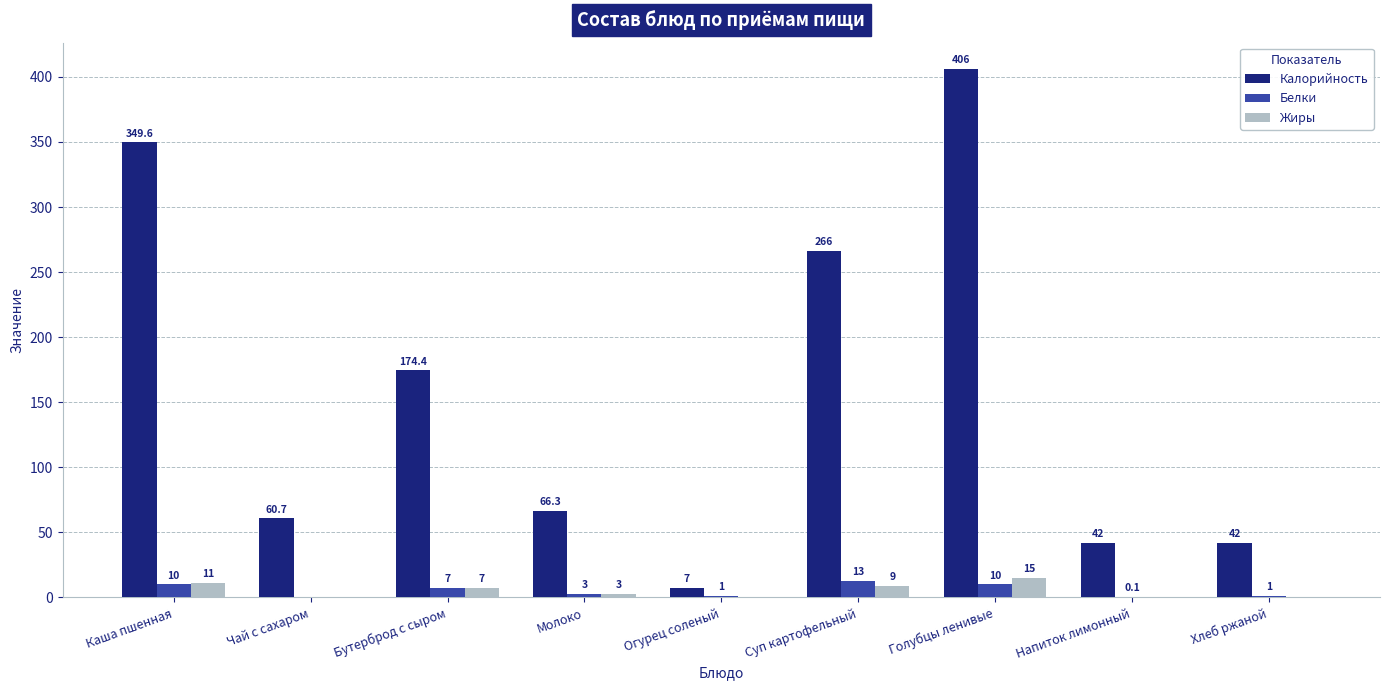

Which category has the highest value in the Жиры series?

Голубцы ленивые